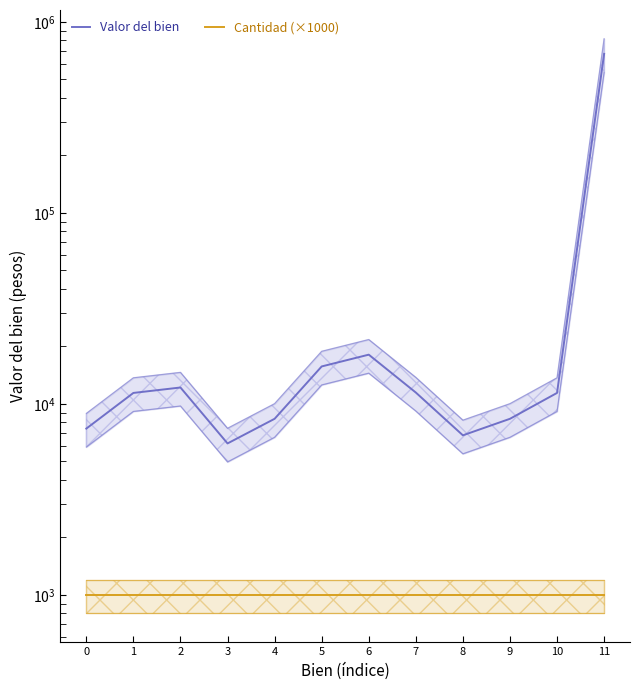

Does the chart display data point markers on the line(s)?

No